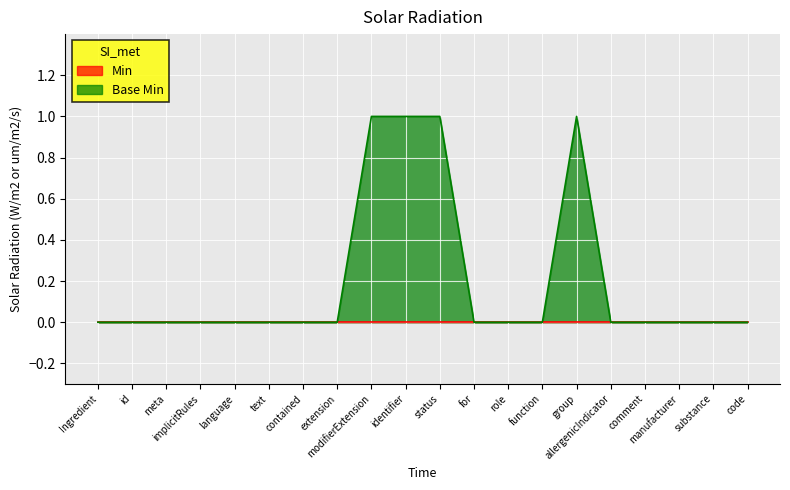

Which has a higher value, Ingredient or modifierExtension?

modifierExtension